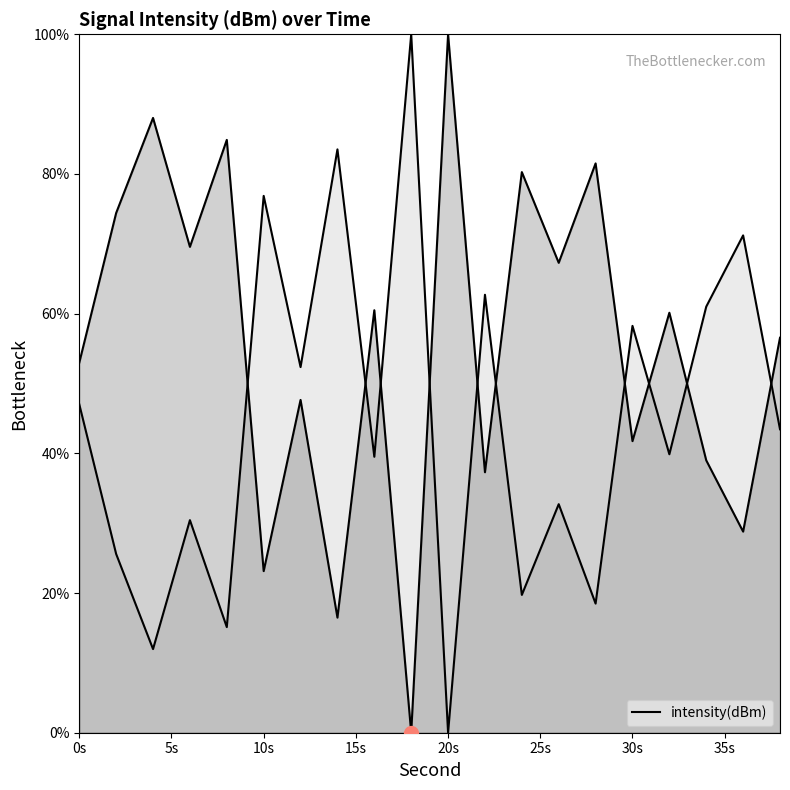

Approximately how many times larger is the value at 14 compared to 30?

1.4